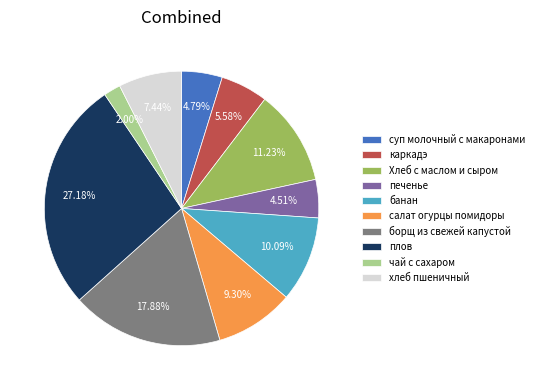

To the nearest percent, what is the average slice percentage?

10%